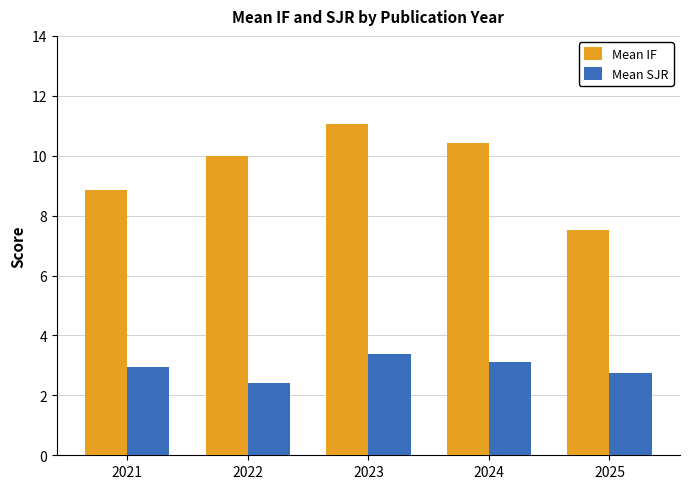

Reading left to right, transcribe all the data shown in this chart.

Mean IF: 2021=8.9	2022=10.0	2023=11.1	2024=10.4	2025=7.5
Mean SJR: 2021=2.9	2022=2.4	2023=3.4	2024=3.1	2025=2.7